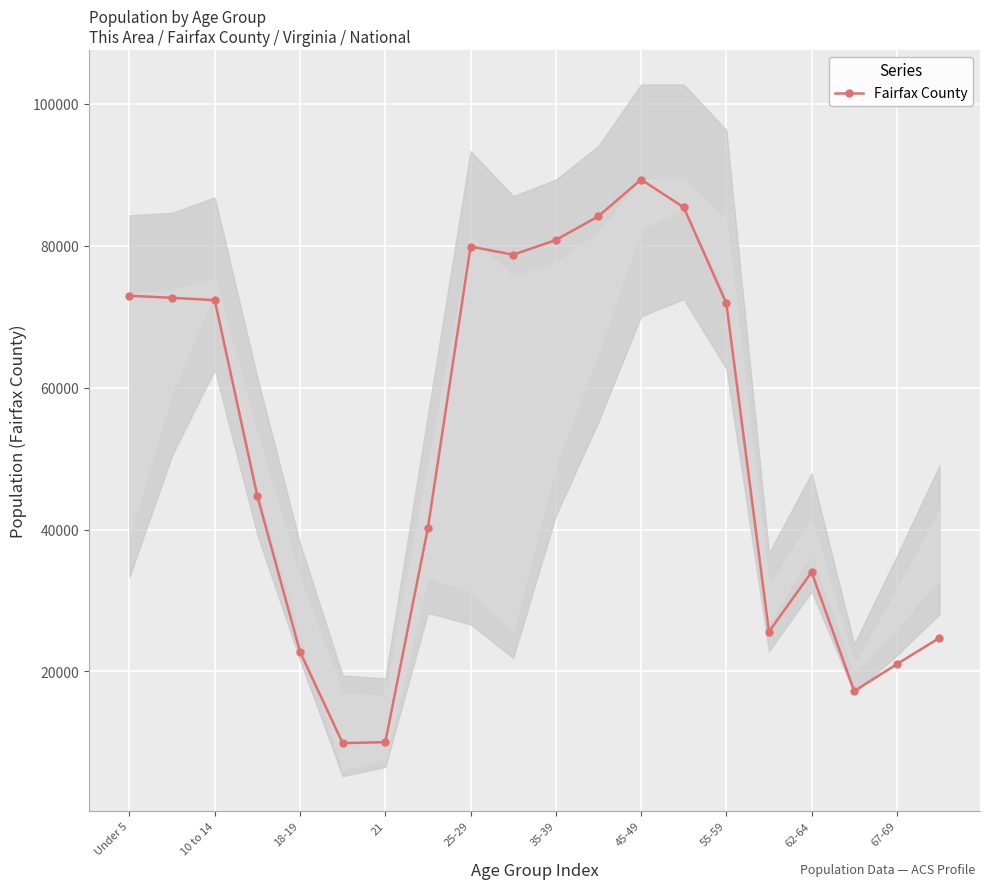

At which label does Fairfax County reach its peak?

45-49